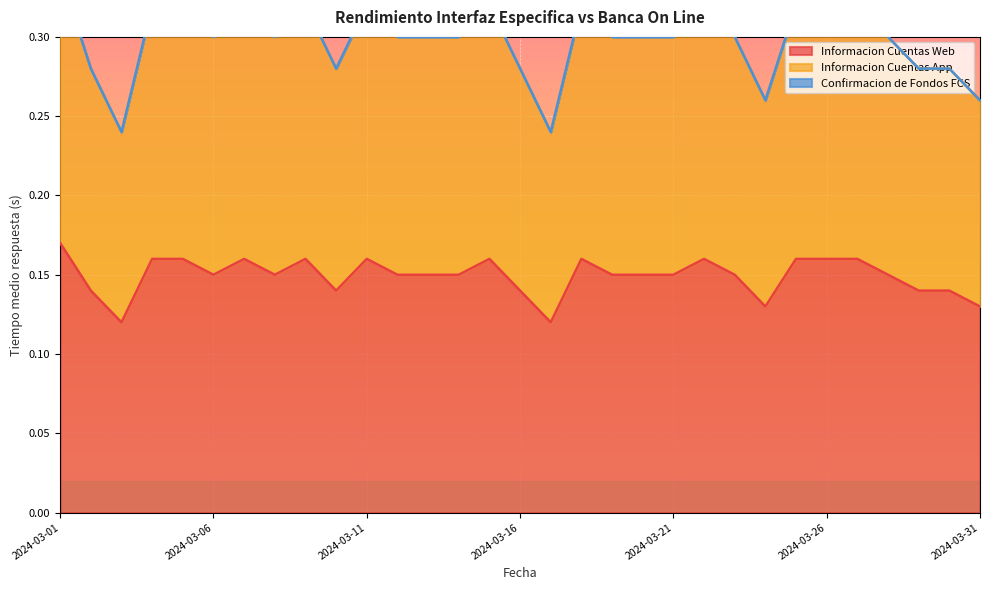

What is the minimum value shown in the chart?

0.1